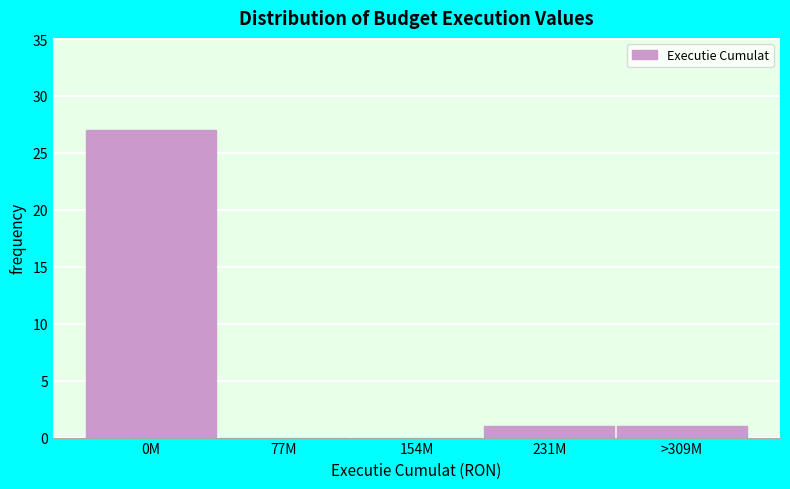

Reading left to right, extract all data points from this chart.

0M=27	77M=0	154M=0	231M=1	>309M=1